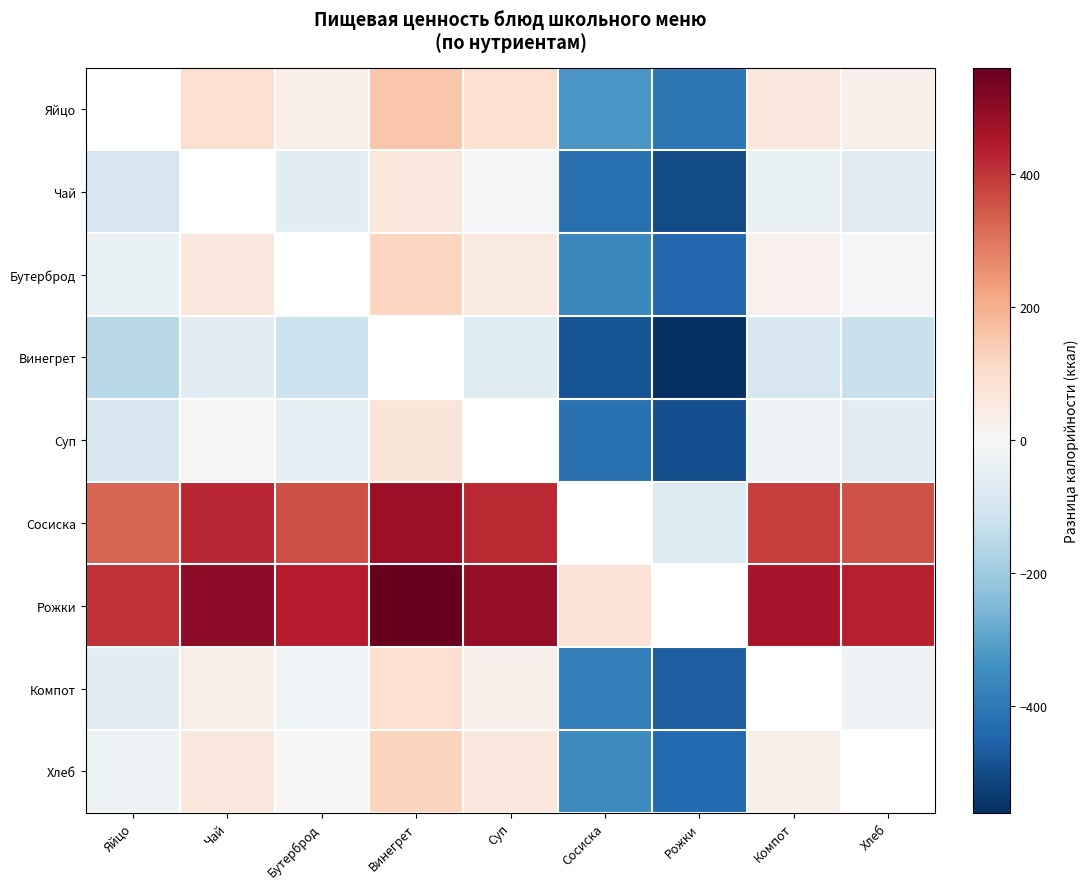

How many positive values does the Чай series have?

1